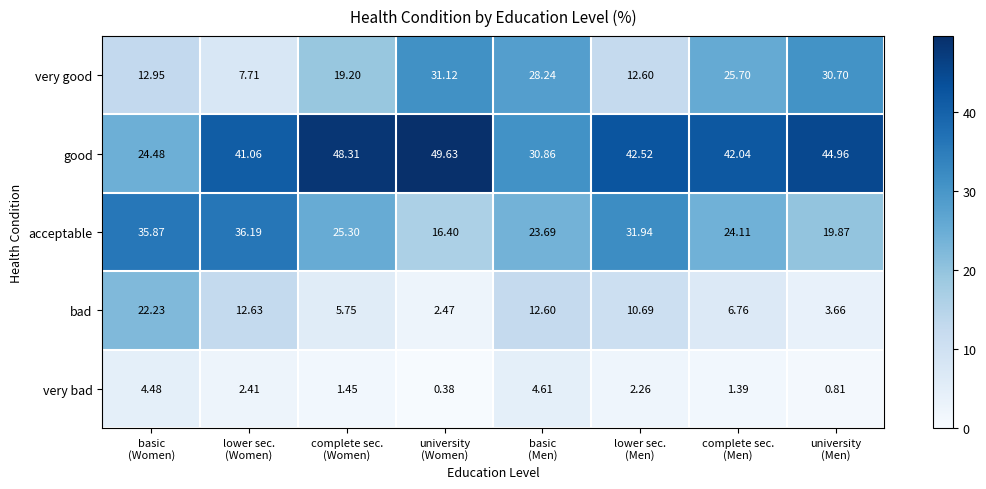

Which series has the largest total across all categories?

good